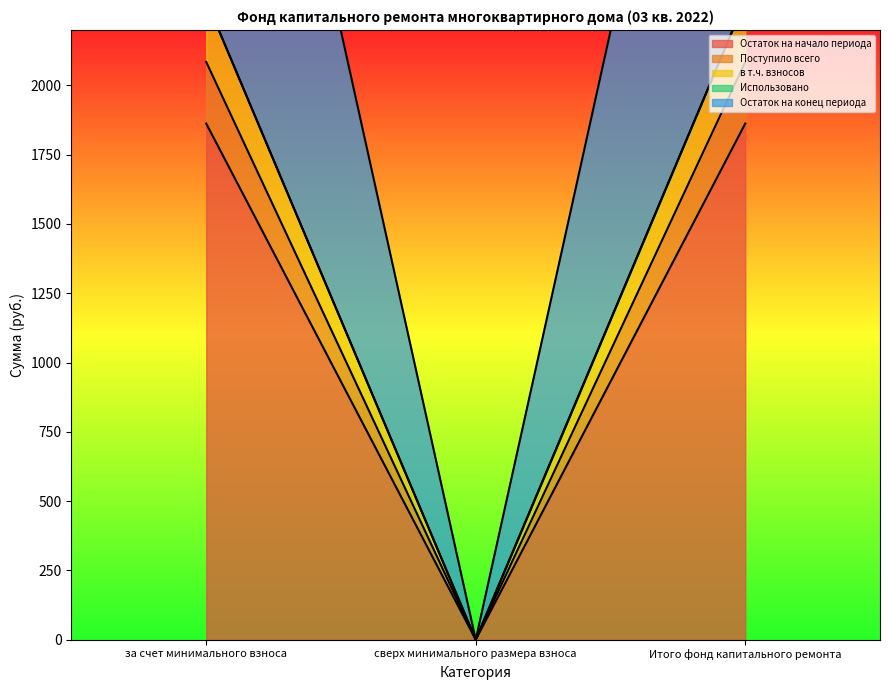

What position from the right is за счет минимального взноса?

3